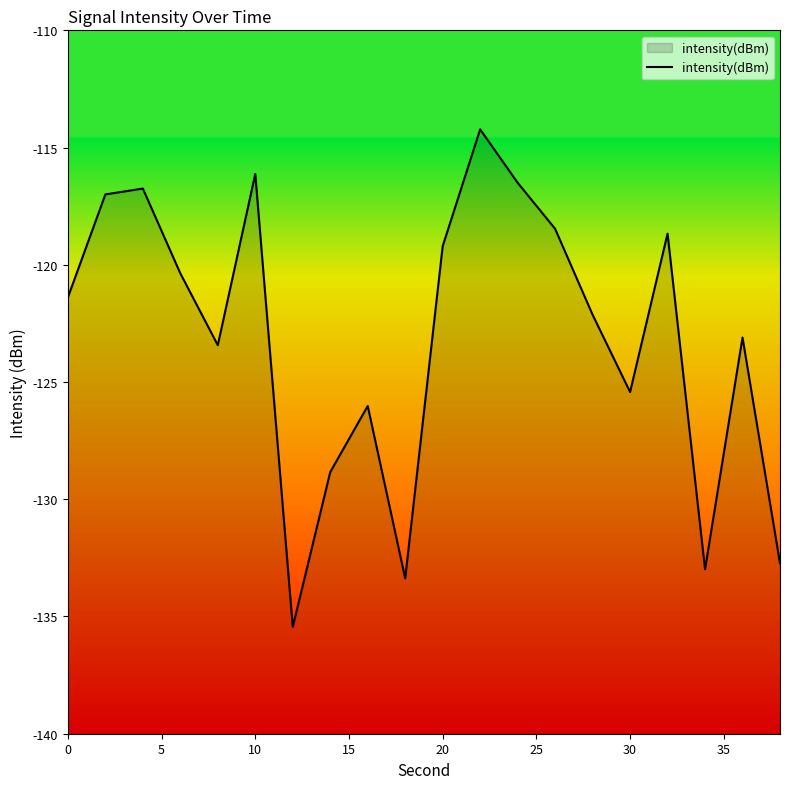

The chart shows a value of -50.4 at 20. True or false?

False